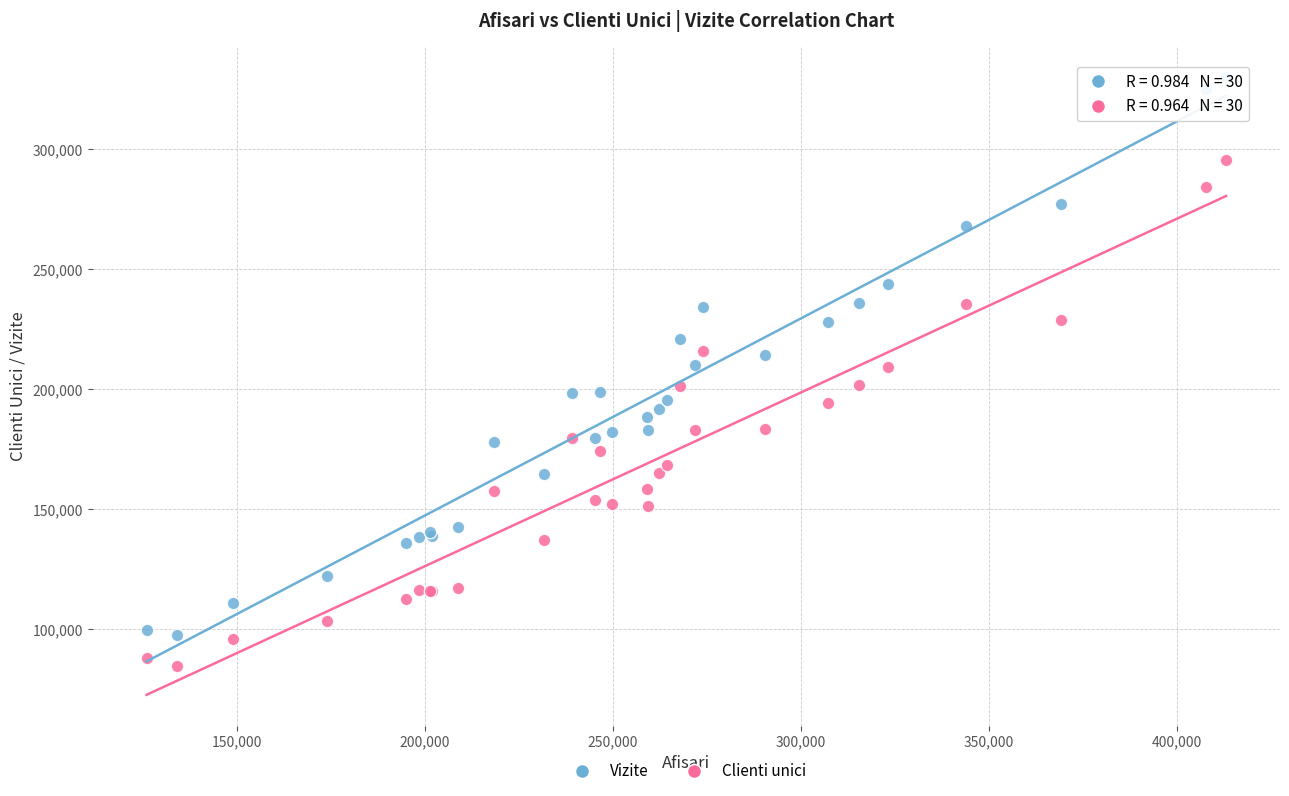

What are all the series names shown in the legend?

Vizite, Clienti unici